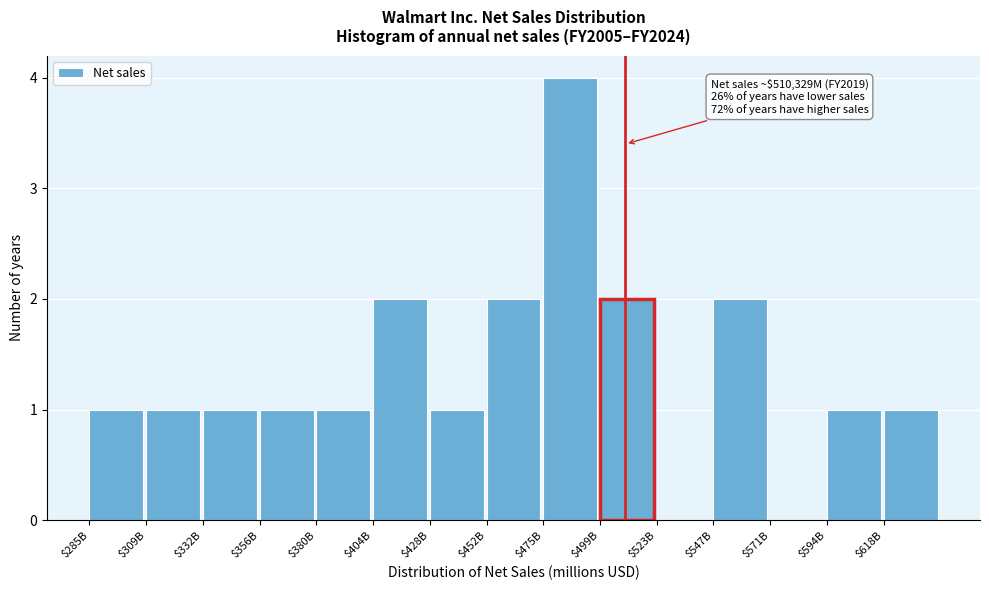

True or false: the data shows 3 at $404B.

False